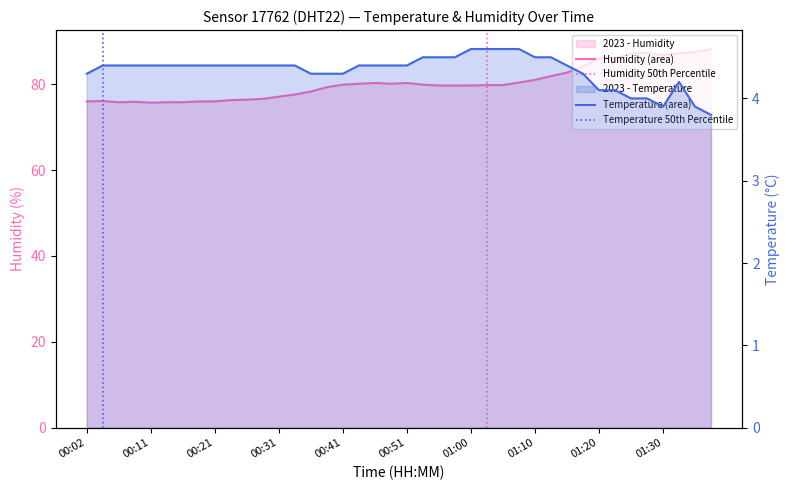

Where is the first local minimum for temperature?

01:30